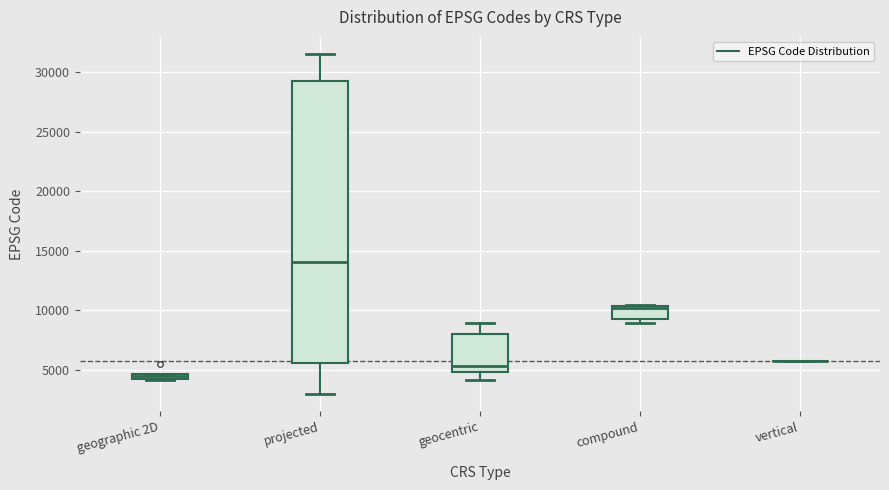

Where does the upper whisker of the box for projected end on the y-axis? The values are not printed on the chart, so give them approximately, as read against the axis.

31500